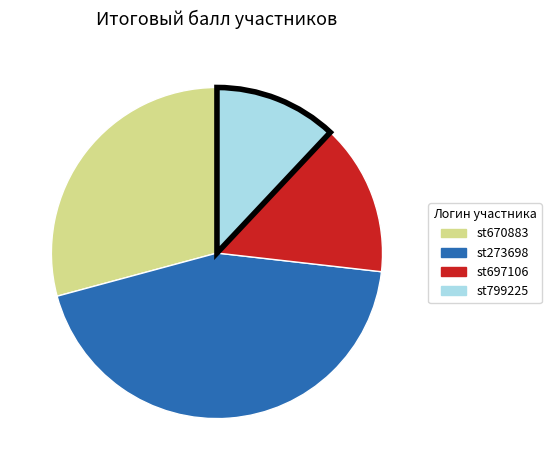

Is it true that st670883 is 16% of the pie?

False